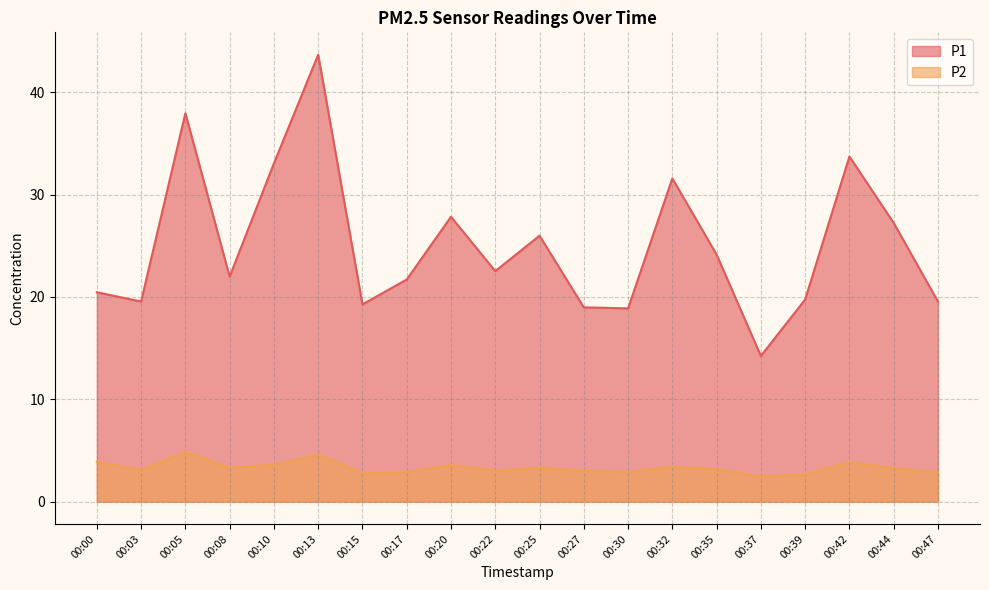

True or false: P1 and P2 cross at least once.

False